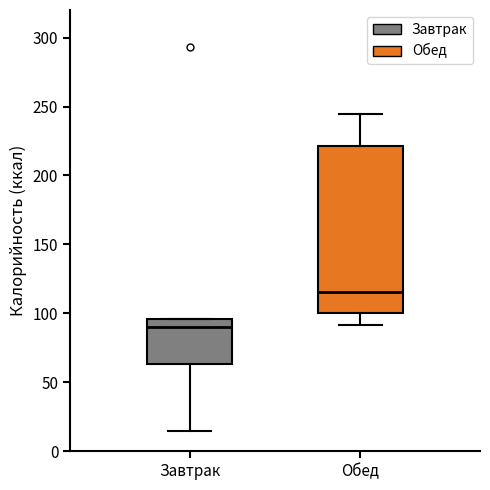

Reading left to right, read every box against the y-axis: the position of its median line, the range the box covers, and the ends of its whiskers. The values are not printed on the chart, so give them approximately, as read against the axis.

Завтрак: median 90, box 65 to 95, whiskers 15 to 95
Обед: median 115, box 100 to 220, whiskers 90 to 245